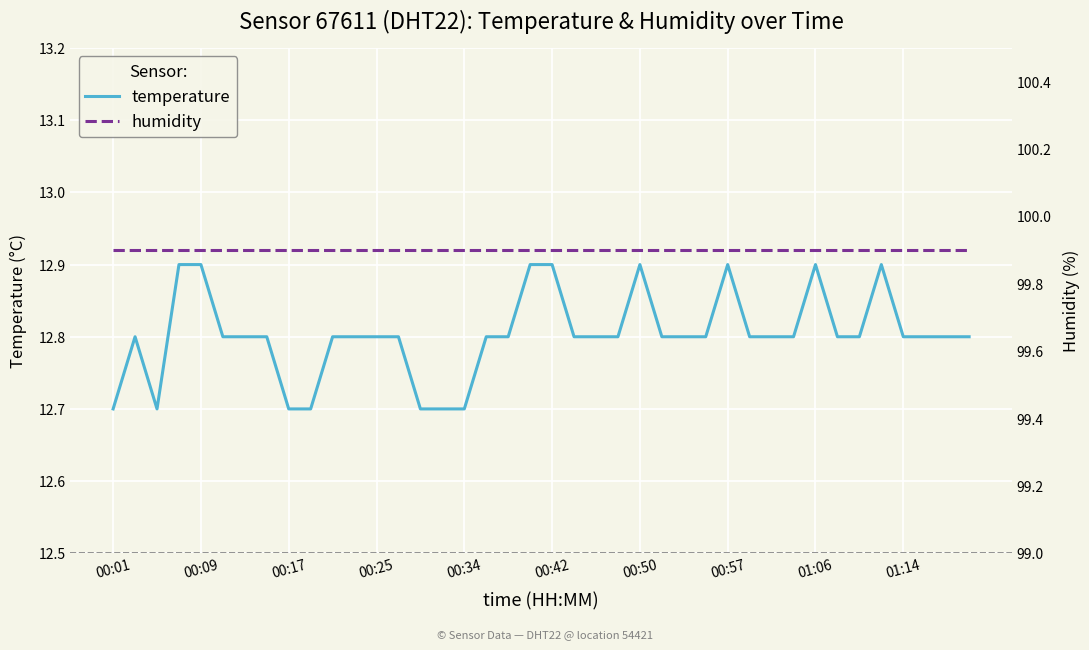

What is the spread (max minus min) of values at 22?

87.1